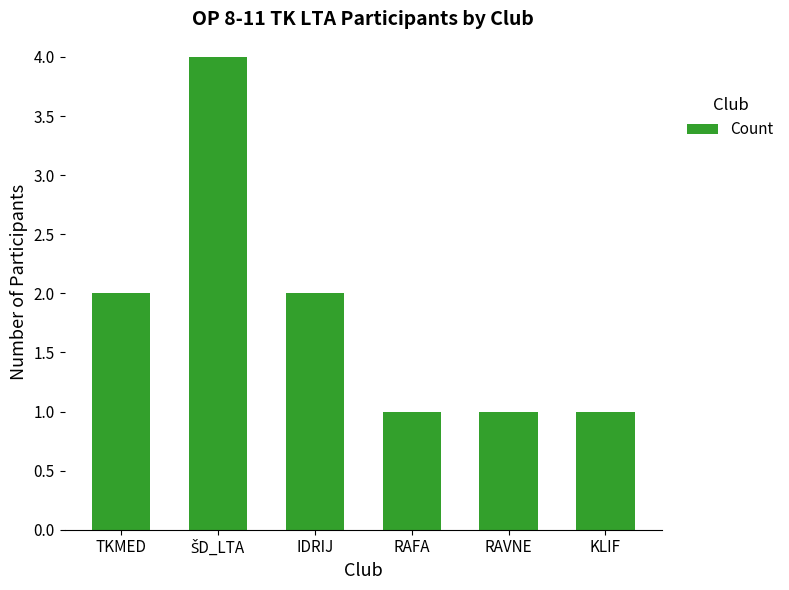

The value at IDRIJ is 3. True or false?

False